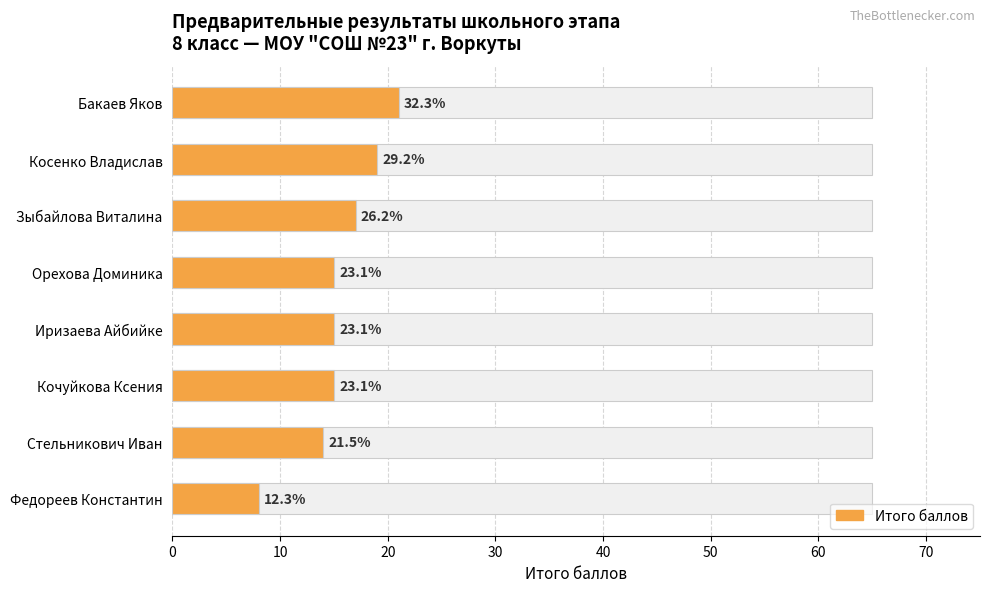

How many data points does each series have?

8